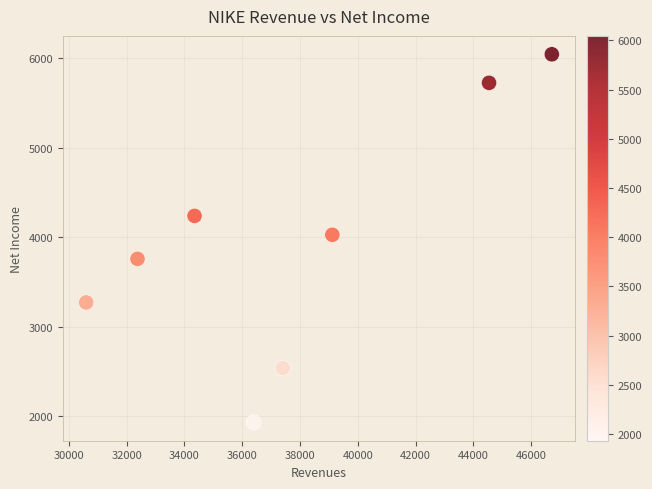

What is the range of X values (max minus min)?

16109